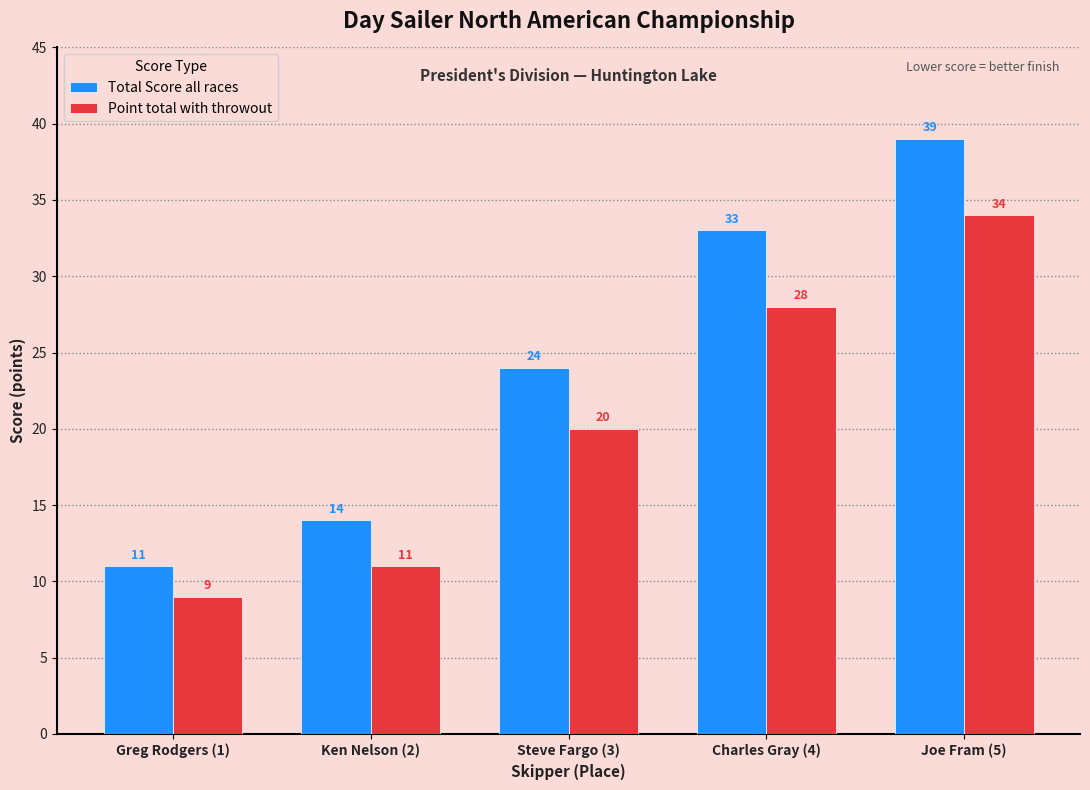

Is the value of Total Score all races at Joe Fram (5) greater than the value of Point total with throwout at Steve Fargo (3)?

Yes